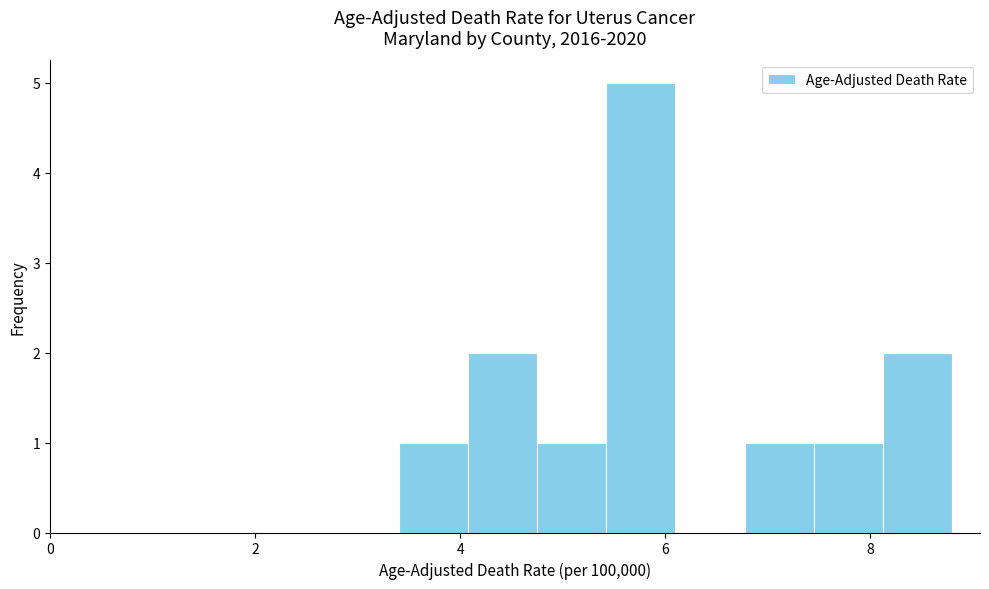

Read against the x-axis, roughly where is the centre of the tallest bar?

5.8